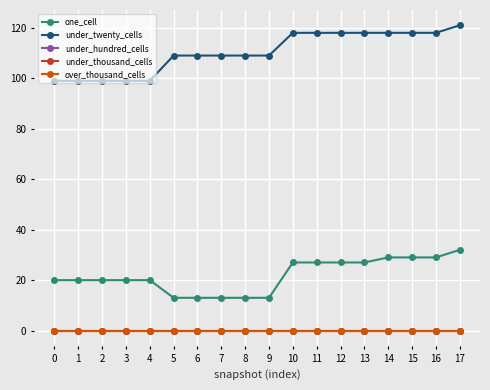

What is the value of the one_cell point at the 9th from the left?

13